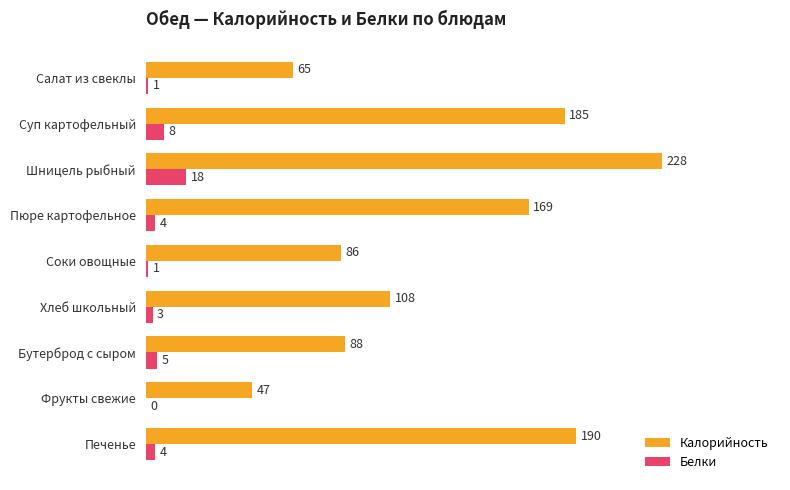

Where is Белки nearest to the value 9?

Суп картофельный